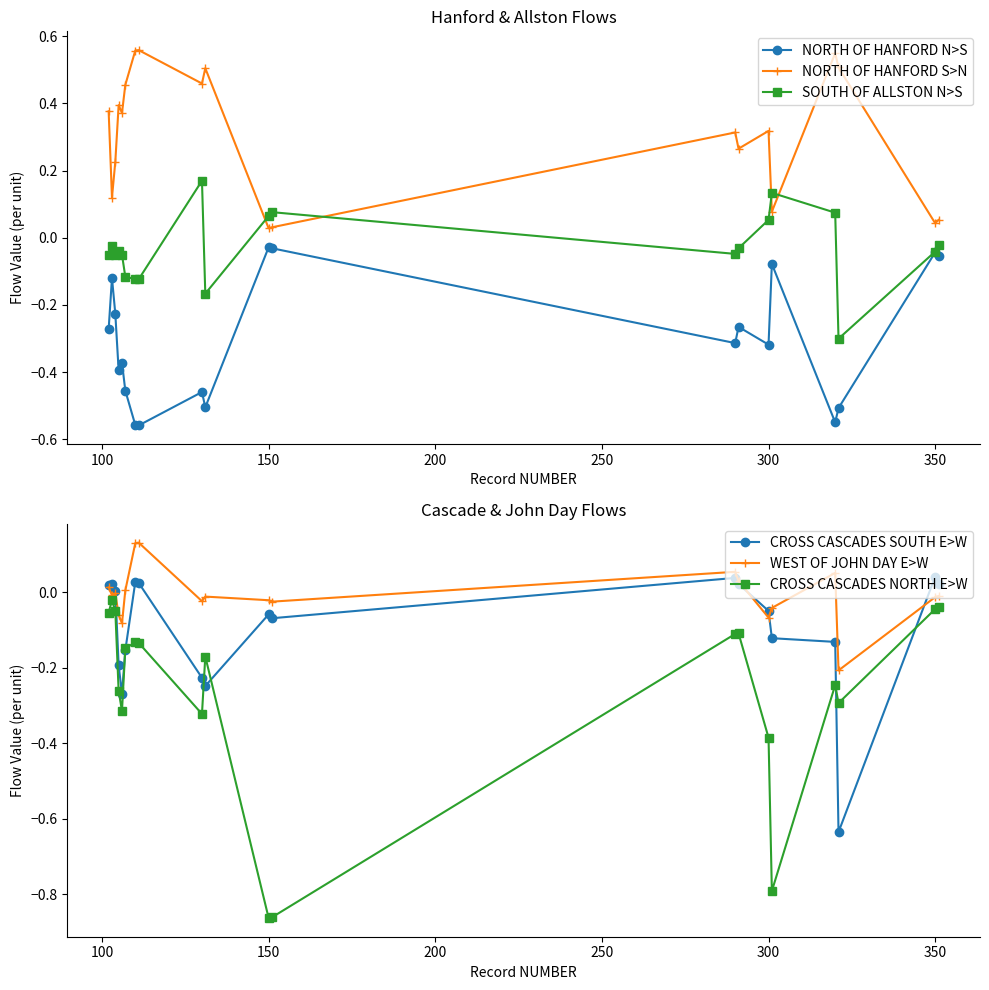

True or false: NORTH OF HANFORD S>N and NORTH OF HANFORD N>S cross at least once.

False